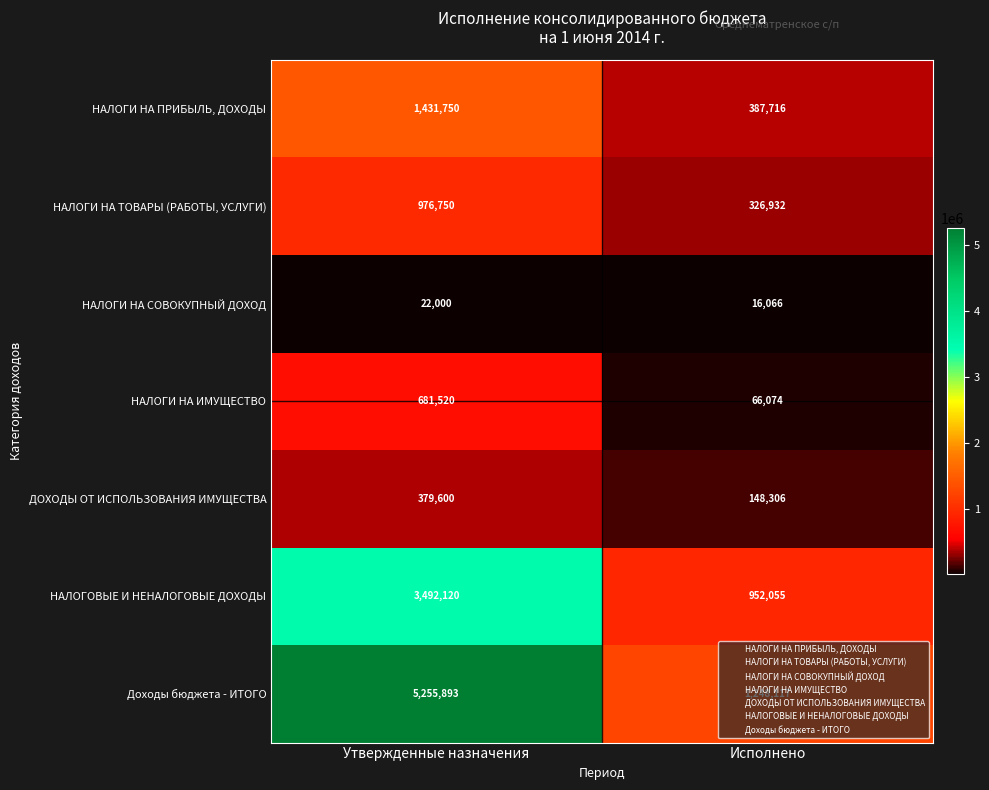

List the series in order of their peak value, lowest first.

НАЛОГИ НА СОВОКУПНЫЙ ДОХОД, ДОХОДЫ ОТ ИСПОЛЬЗОВАНИЯ ИМУЩЕСТВА, НАЛОГИ НА ИМУЩЕСТВО, НАЛОГИ НА ТОВАРЫ (РАБОТЫ, УСЛУГИ), НАЛОГИ НА ПРИБЫЛЬ, ДОХОДЫ, НАЛОГОВЫЕ И НЕНАЛОГОВЫЕ ДОХОДЫ, Доходы бюджета - ИТОГО